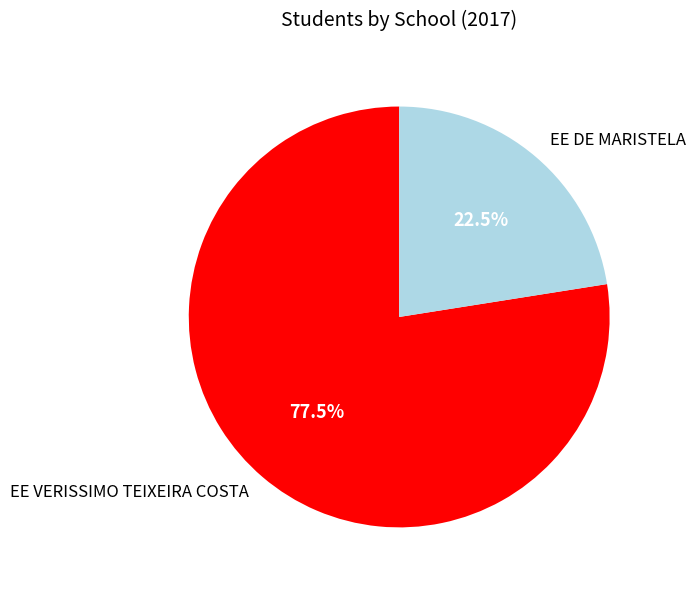

What is the ratio of the value at EE DE MARISTELA to the value at EE VERISSIMO TEIXEIRA COSTA?

0.3